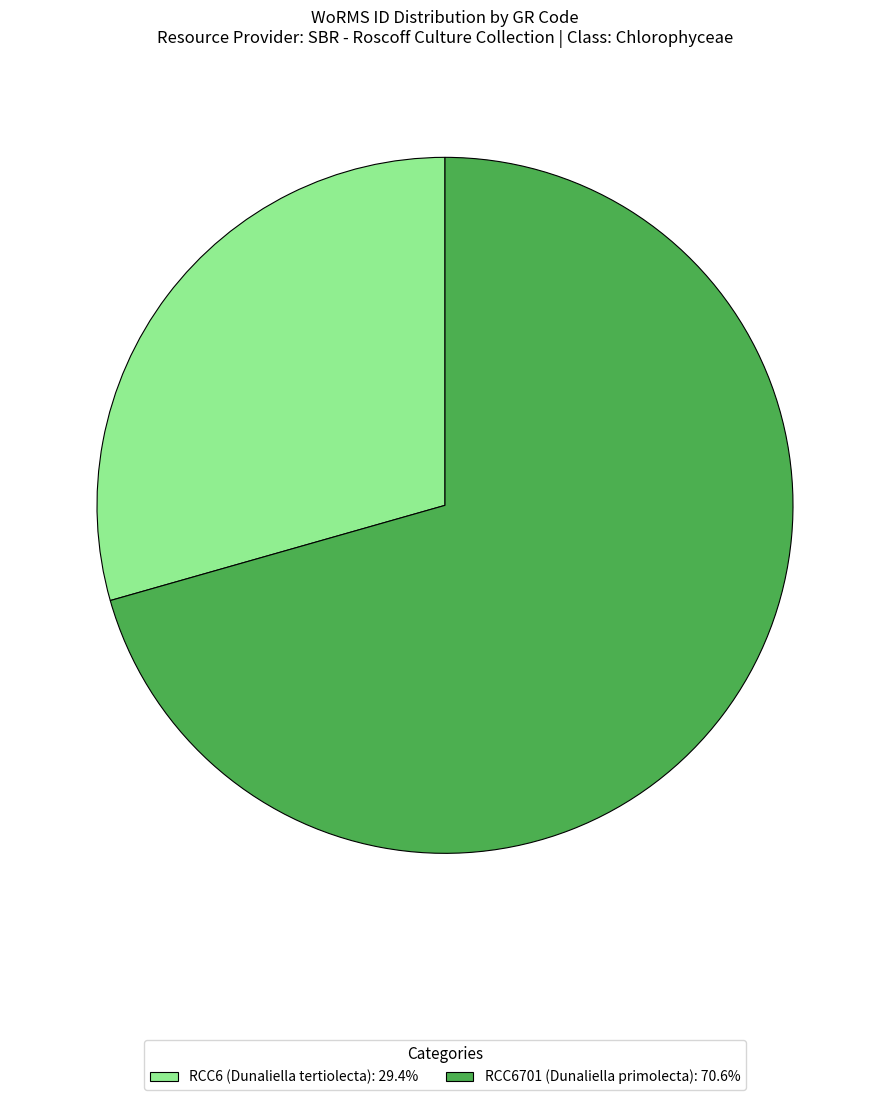

Do RCC6701 (Dunaliella primolecta): 70.6% and RCC6 (Dunaliella tertiolecta): 29.4% together represent more than half of the pie?

Yes